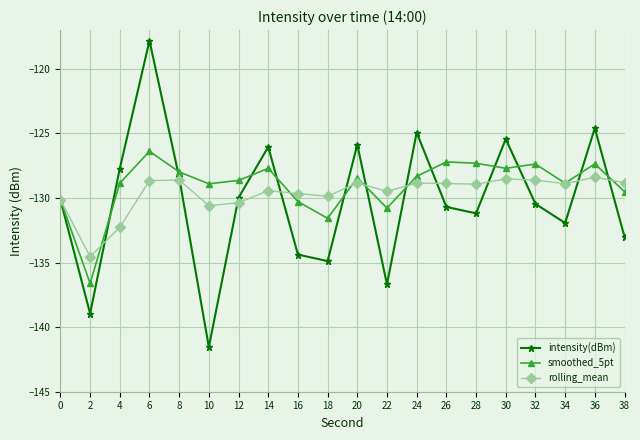

Which category has the lowest value in the rolling_mean series?

2